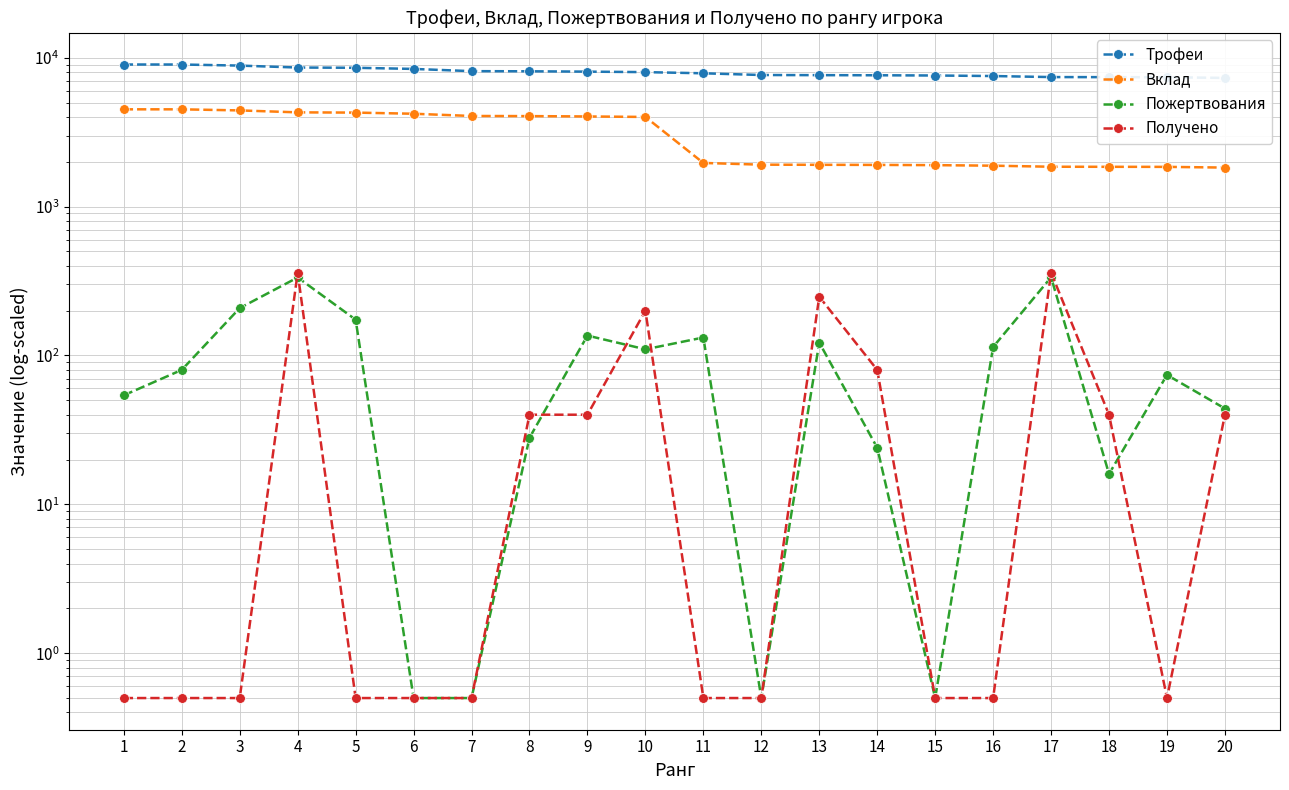

True or false: Вклад and Трофеи cross at least once.

False